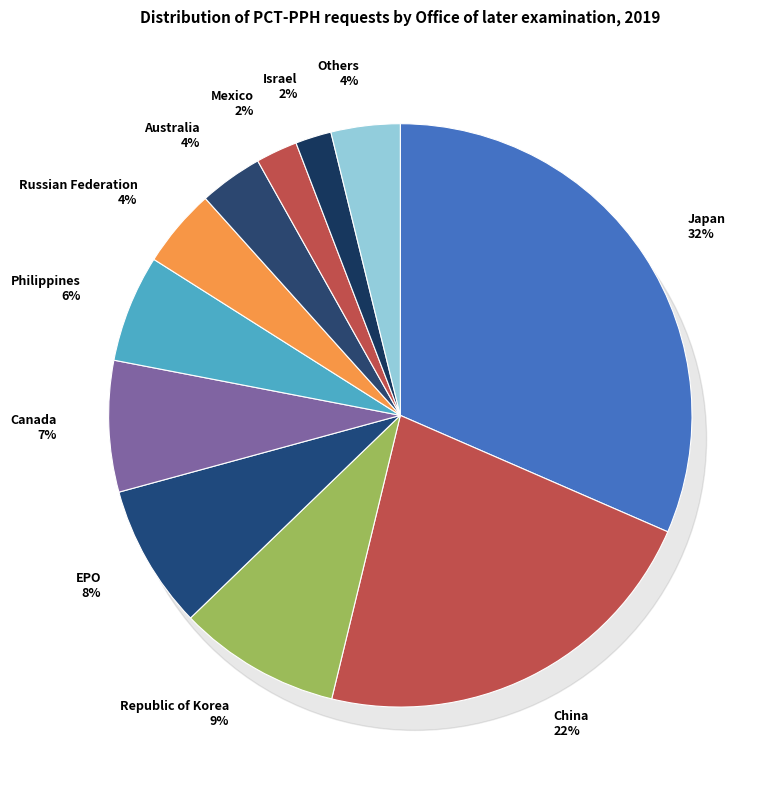

What is the largest slice in the pie chart?

Japan